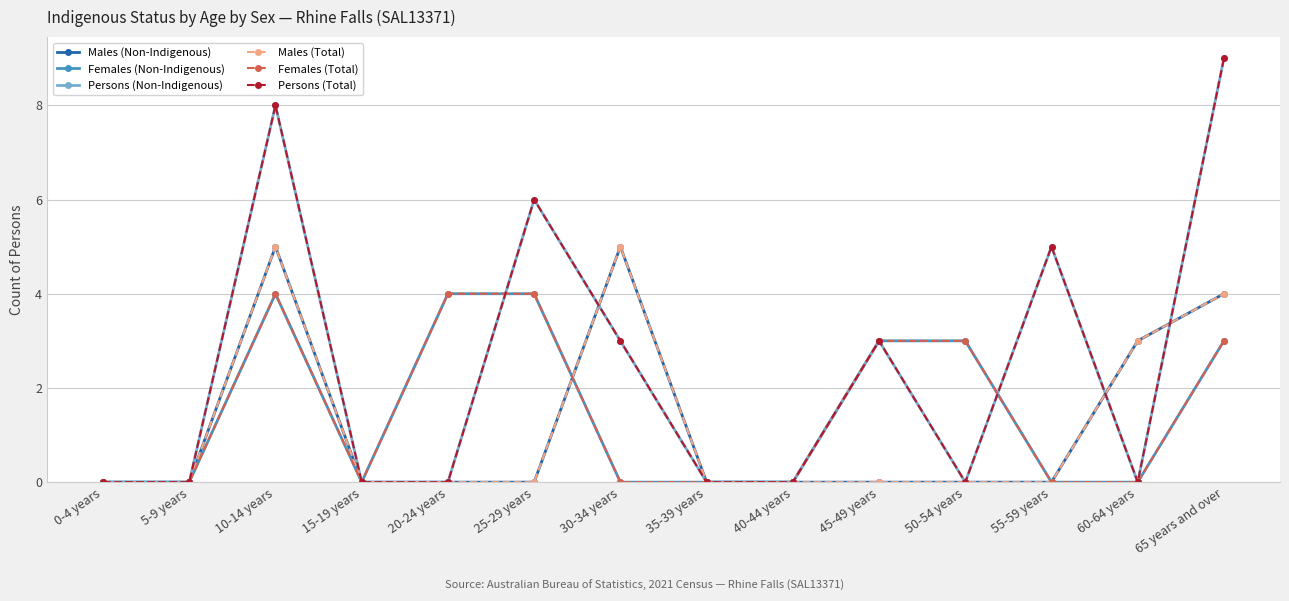

In Persons (Total), how many points are lower than both neighbors (excluding endpoints)?

2